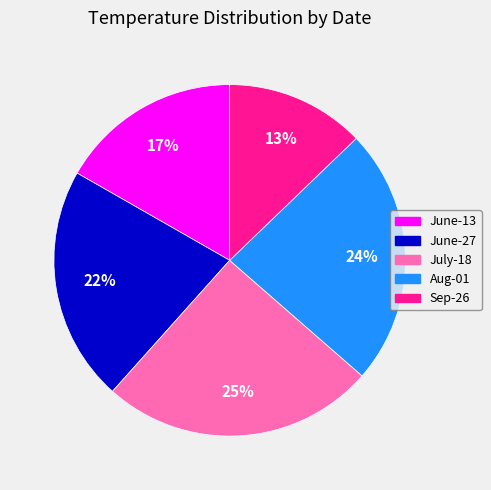

Is there a majority slice in this chart?

No